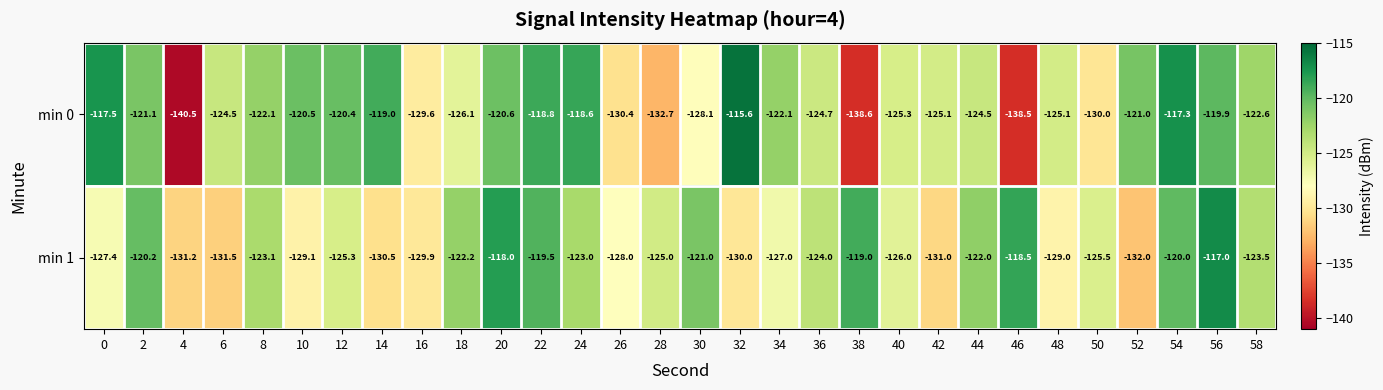

At which category does the chart reach its minimum across all series?

4